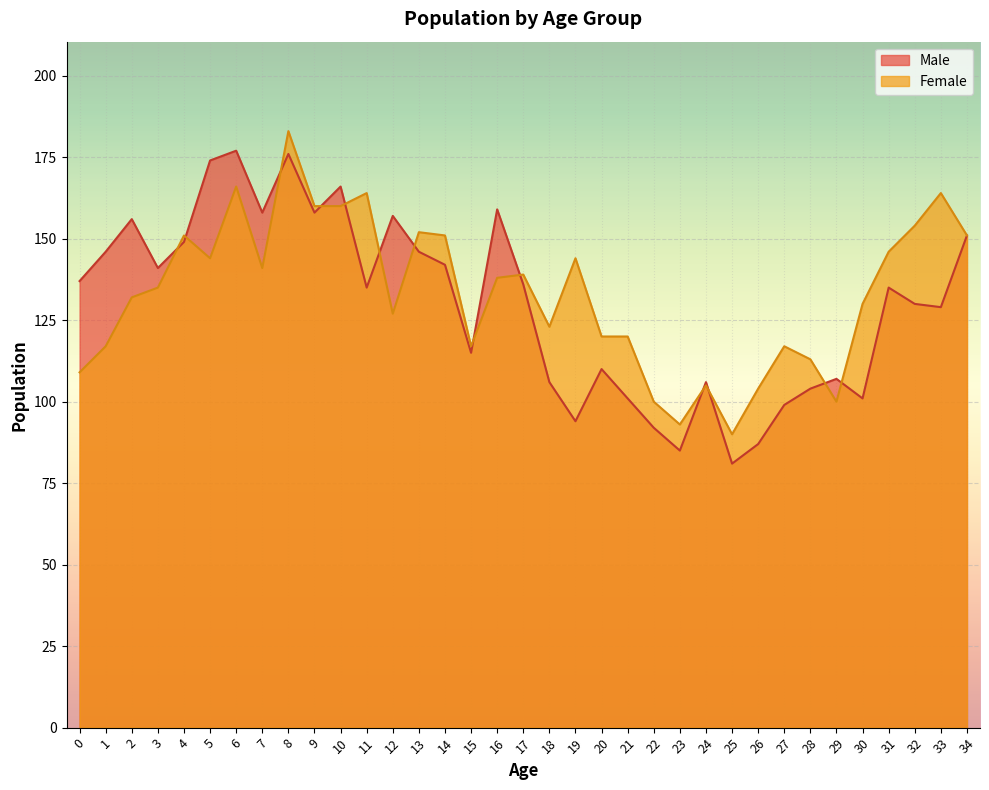

Reading left to right, transcribe all the data shown in this chart.

Male: 137	146	156	141	149	174	177	158	176	158	166	135	157	146	142	115	159	136	106	94	110	101	92	85	106	81	87	99	104	107	101	135	130	129	151
Female: 109	117	132	135	151	144	166	141	183	160	160	164	127	152	151	117	138	139	123	144	120	120	100	93	105	90	104	117	113	100	130	146	154	164	151